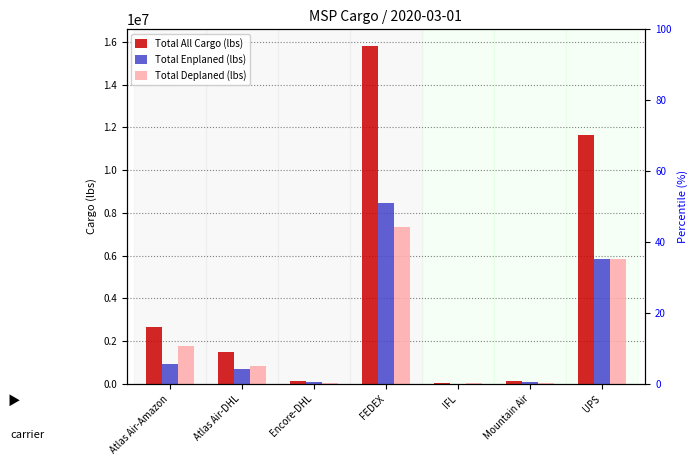

At FEDEX, list the series in order from smallest to largest.

Total Deplaned (lbs), Total Enplaned (lbs), Total All Cargo (lbs)